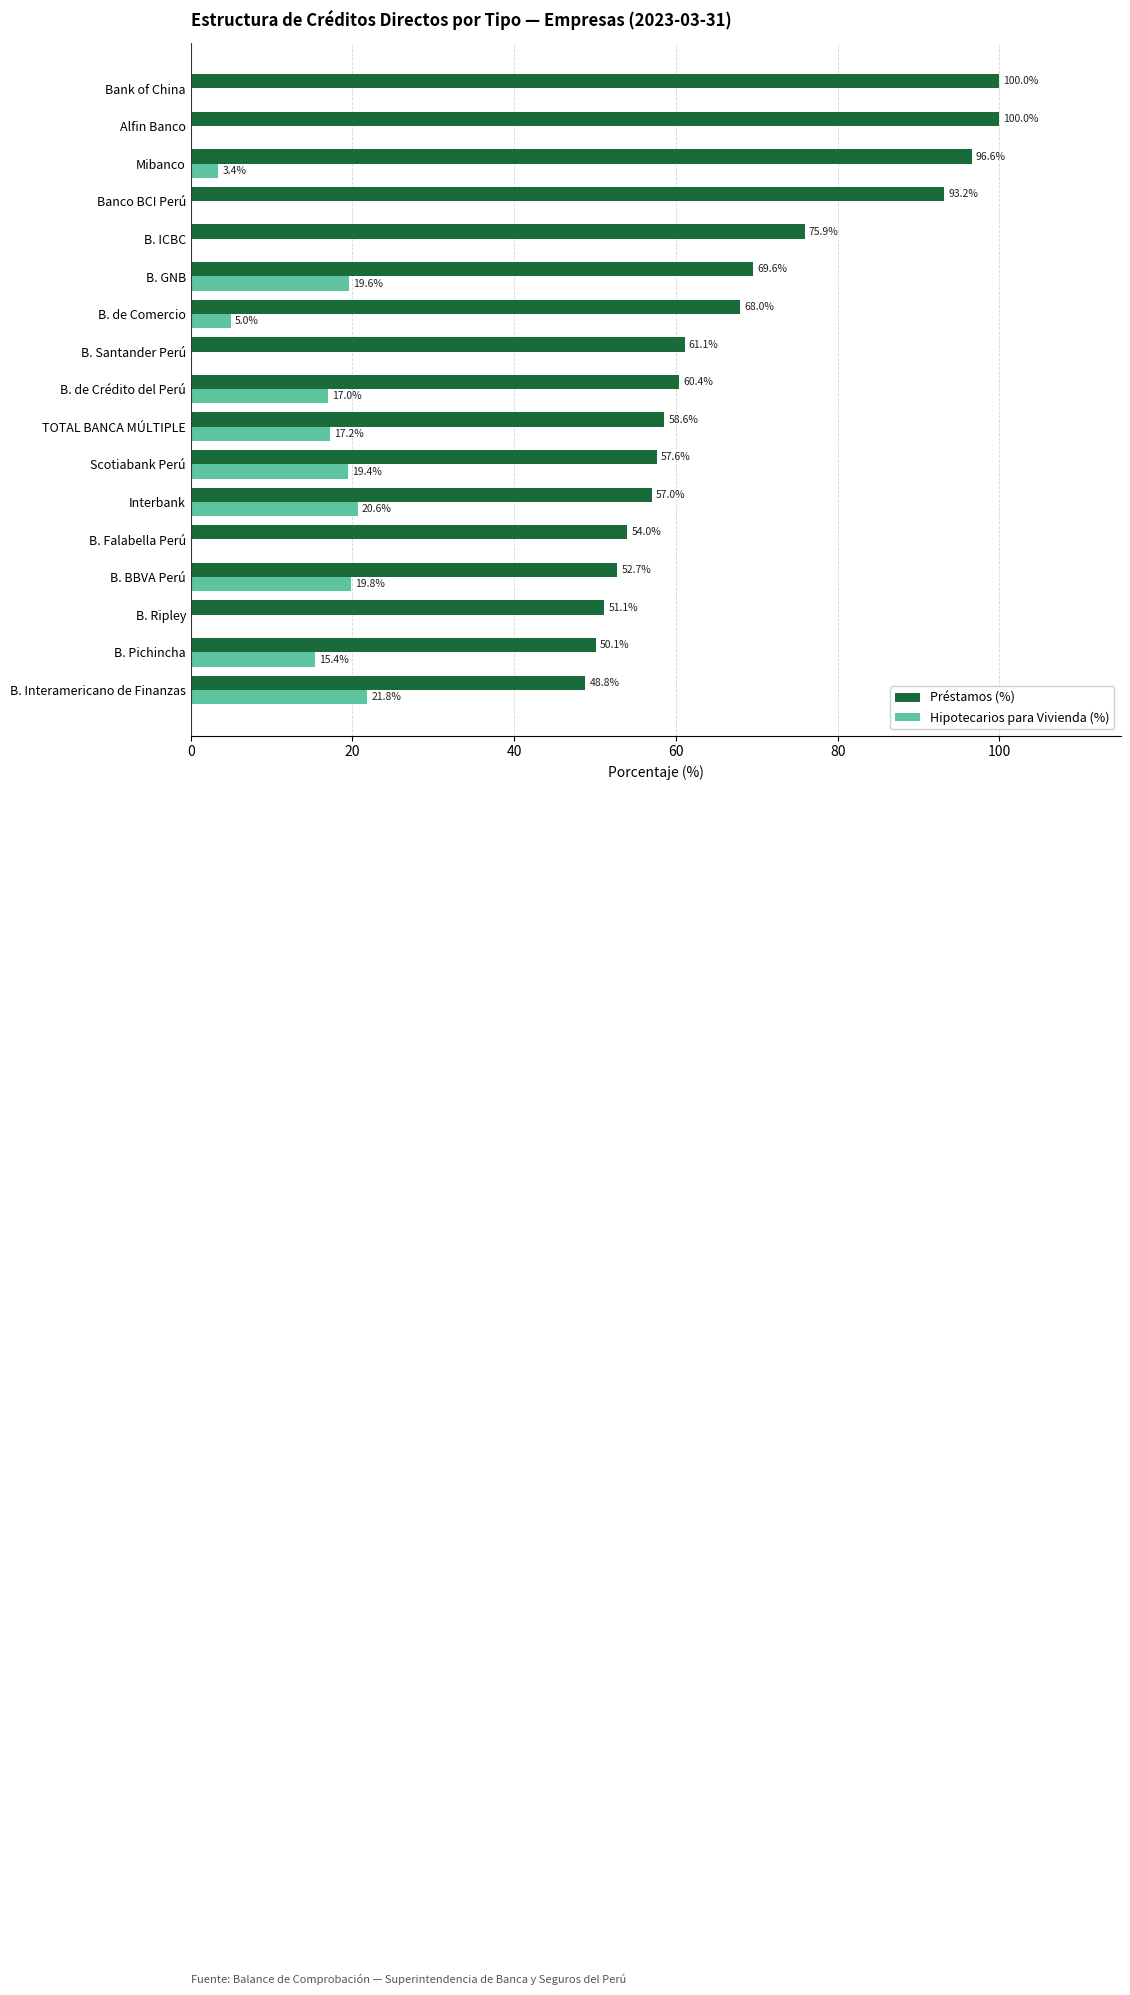

At which label is Hipotecarios para Vivienda (%) closest to 10?

B. de Comercio